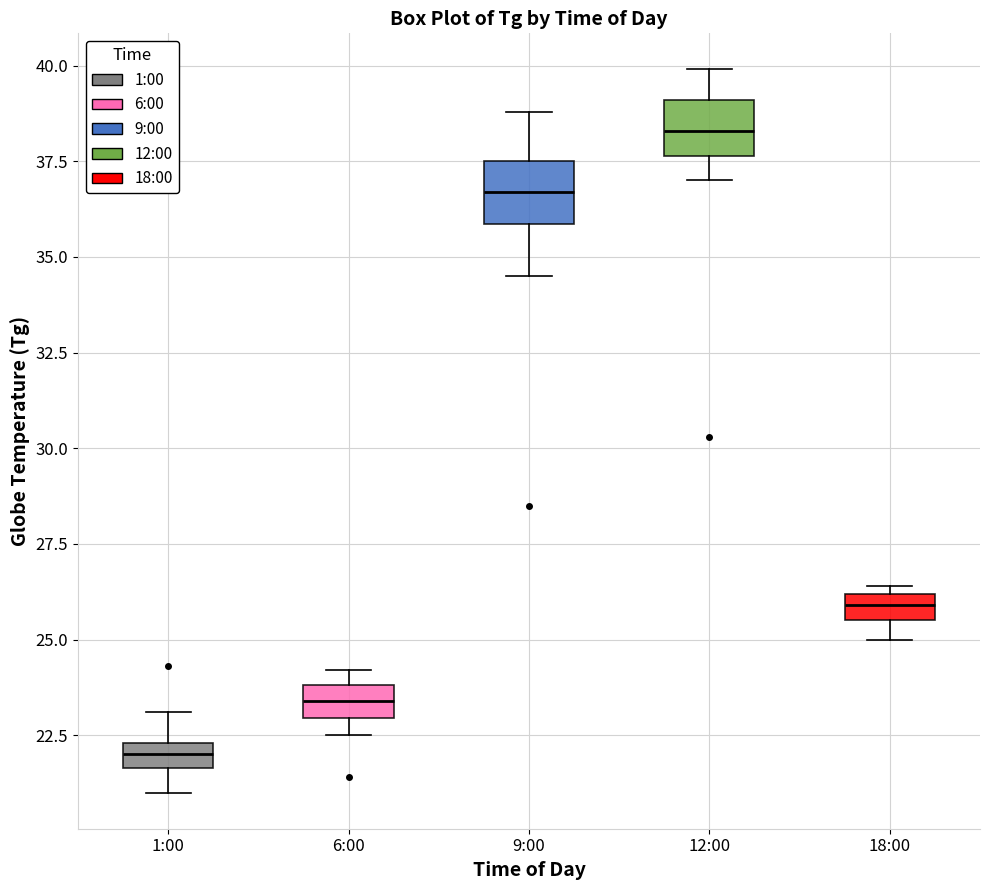

Which box has the highest median line?

12:00